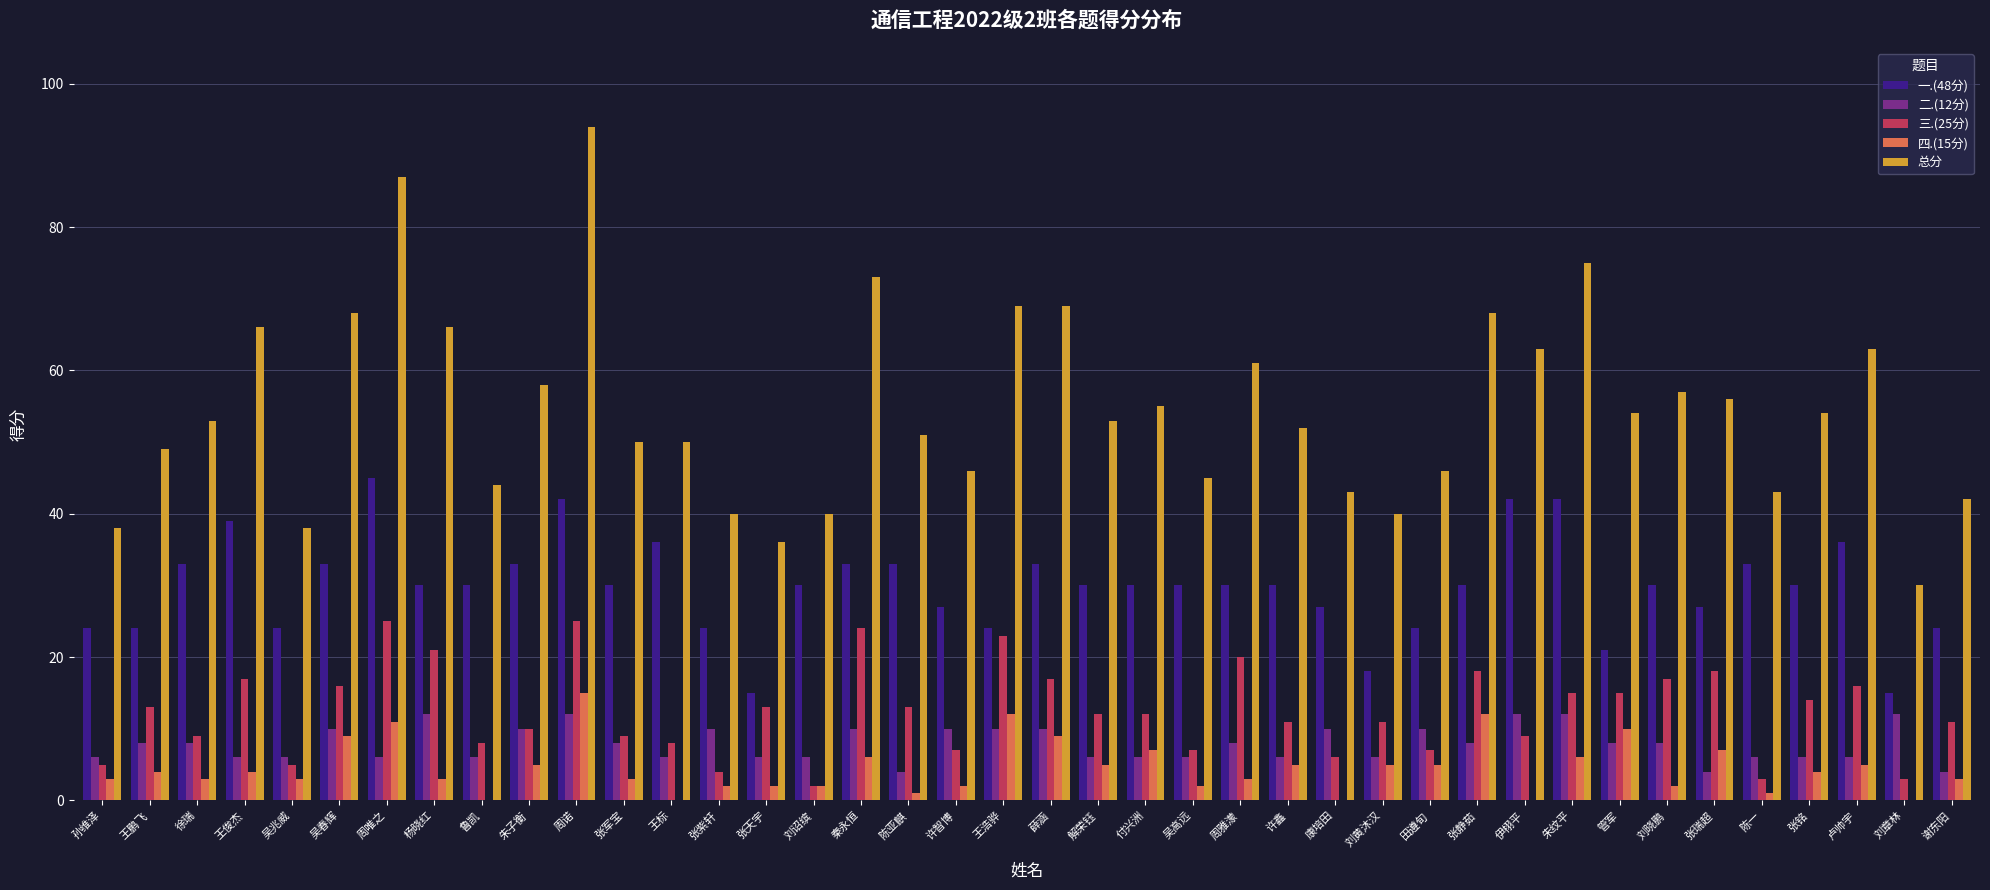

Reading right to left, what are all the values shown in this chart?

一.(48分): 谢东阳=24	刘章林=15	卢帅宇=36	张铭=30	陈一=33	张瑞超=27	刘晓鹏=30	管军=21	朱纹平=42	伊栩平=42	张静茹=30	田遵旬=24	刘黄沐汉=18	康培田=27	许鑫=30	周雅濛=30	吴高远=30	付兴洲=30	解荣钰=30	薛涵=33	王浩骅=24	许智博=27	陈亚麒=33	秦永恒=33	刘诏缤=30	张天宇=15	张紫轩=24	王标=36	张军宝=30	周诺=42	朱子衡=33	鲁凯=30	杨晓红=30	周唯之=45	吴春辉=33	吴兆威=24	王俊杰=39	徐瑞=33	王鹏飞=24	孙维泽=24
二.(12分): 谢东阳=4	刘章林=12	卢帅宇=6	张铭=6	陈一=6	张瑞超=4	刘晓鹏=8	管军=8	朱纹平=12	伊栩平=12	张静茹=8	田遵旬=10	刘黄沐汉=6	康培田=10	许鑫=6	周雅濛=8	吴高远=6	付兴洲=6	解荣钰=6	薛涵=10	王浩骅=10	许智博=10	陈亚麒=4	秦永恒=10	刘诏缤=6	张天宇=6	张紫轩=10	王标=6	张军宝=8	周诺=12	朱子衡=10	鲁凯=6	杨晓红=12	周唯之=6	吴春辉=10	吴兆威=6	王俊杰=6	徐瑞=8	王鹏飞=8	孙维泽=6
三.(25分): 谢东阳=11	刘章林=3	卢帅宇=16	张铭=14	陈一=3	张瑞超=18	刘晓鹏=17	管军=15	朱纹平=15	伊栩平=9	张静茹=18	田遵旬=7	刘黄沐汉=11	康培田=6	许鑫=11	周雅濛=20	吴高远=7	付兴洲=12	解荣钰=12	薛涵=17	王浩骅=23	许智博=7	陈亚麒=13	秦永恒=24	刘诏缤=2	张天宇=13	张紫轩=4	王标=8	张军宝=9	周诺=25	朱子衡=10	鲁凯=8	杨晓红=21	周唯之=25	吴春辉=16	吴兆威=5	王俊杰=17	徐瑞=9	王鹏飞=13	孙维泽=5
四.(15分): 谢东阳=3	刘章林=0	卢帅宇=5	张铭=4	陈一=1	张瑞超=7	刘晓鹏=2	管军=10	朱纹平=6	伊栩平=0	张静茹=12	田遵旬=5	刘黄沐汉=5	康培田=0	许鑫=5	周雅濛=3	吴高远=2	付兴洲=7	解荣钰=5	薛涵=9	王浩骅=12	许智博=2	陈亚麒=1	秦永恒=6	刘诏缤=2	张天宇=2	张紫轩=2	王标=0	张军宝=3	周诺=15	朱子衡=5	鲁凯=0	杨晓红=3	周唯之=11	吴春辉=9	吴兆威=3	王俊杰=4	徐瑞=3	王鹏飞=4	孙维泽=3
总分: 谢东阳=42	刘章林=30	卢帅宇=63	张铭=54	陈一=43	张瑞超=56	刘晓鹏=57	管军=54	朱纹平=75	伊栩平=63	张静茹=68	田遵旬=46	刘黄沐汉=40	康培田=43	许鑫=52	周雅濛=61	吴高远=45	付兴洲=55	解荣钰=53	薛涵=69	王浩骅=69	许智博=46	陈亚麒=51	秦永恒=73	刘诏缤=40	张天宇=36	张紫轩=40	王标=50	张军宝=50	周诺=94	朱子衡=58	鲁凯=44	杨晓红=66	周唯之=87	吴春辉=68	吴兆威=38	王俊杰=66	徐瑞=53	王鹏飞=49	孙维泽=38